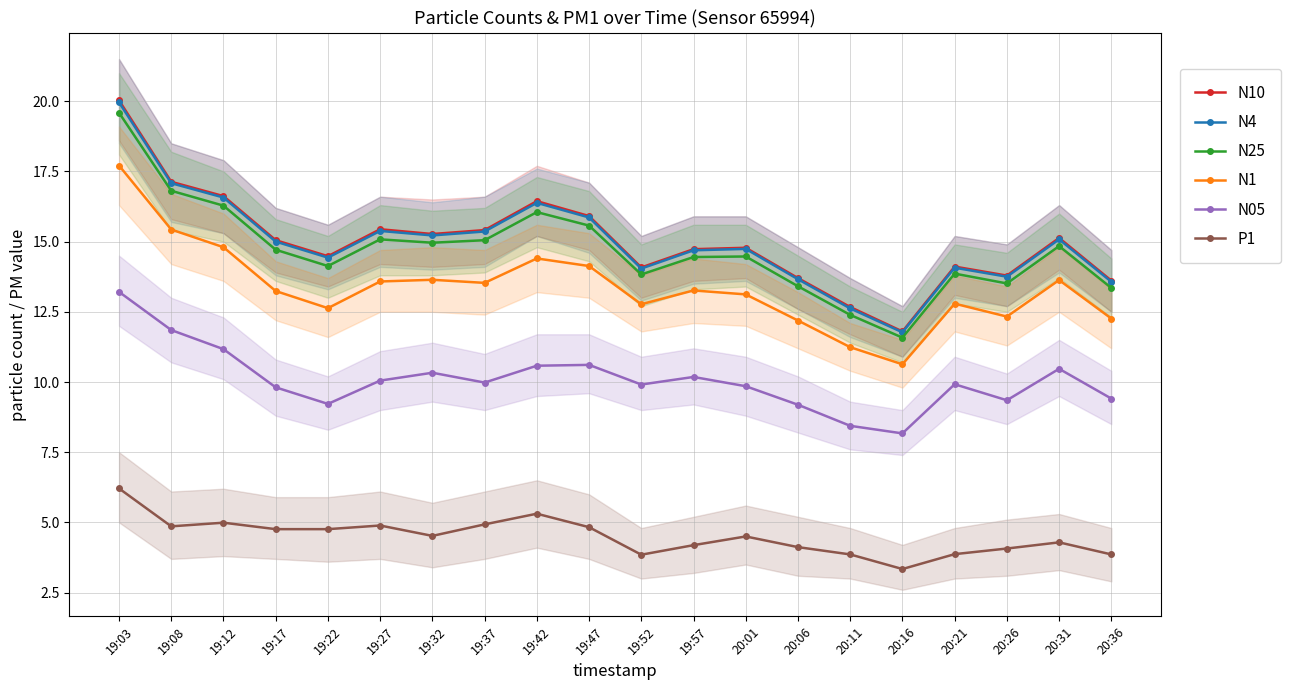

How many interior local peaks does the N10 series have?

5